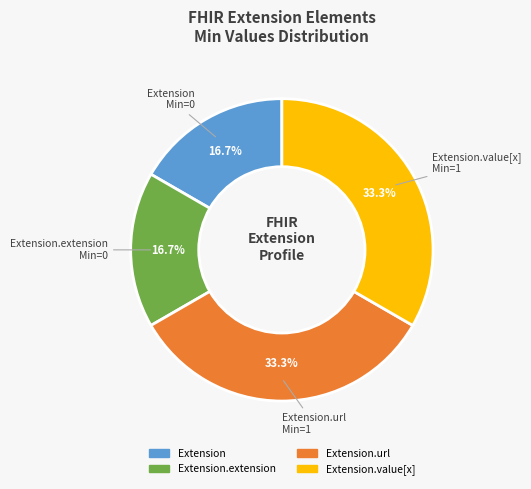

Is there a majority slice in this chart?

No